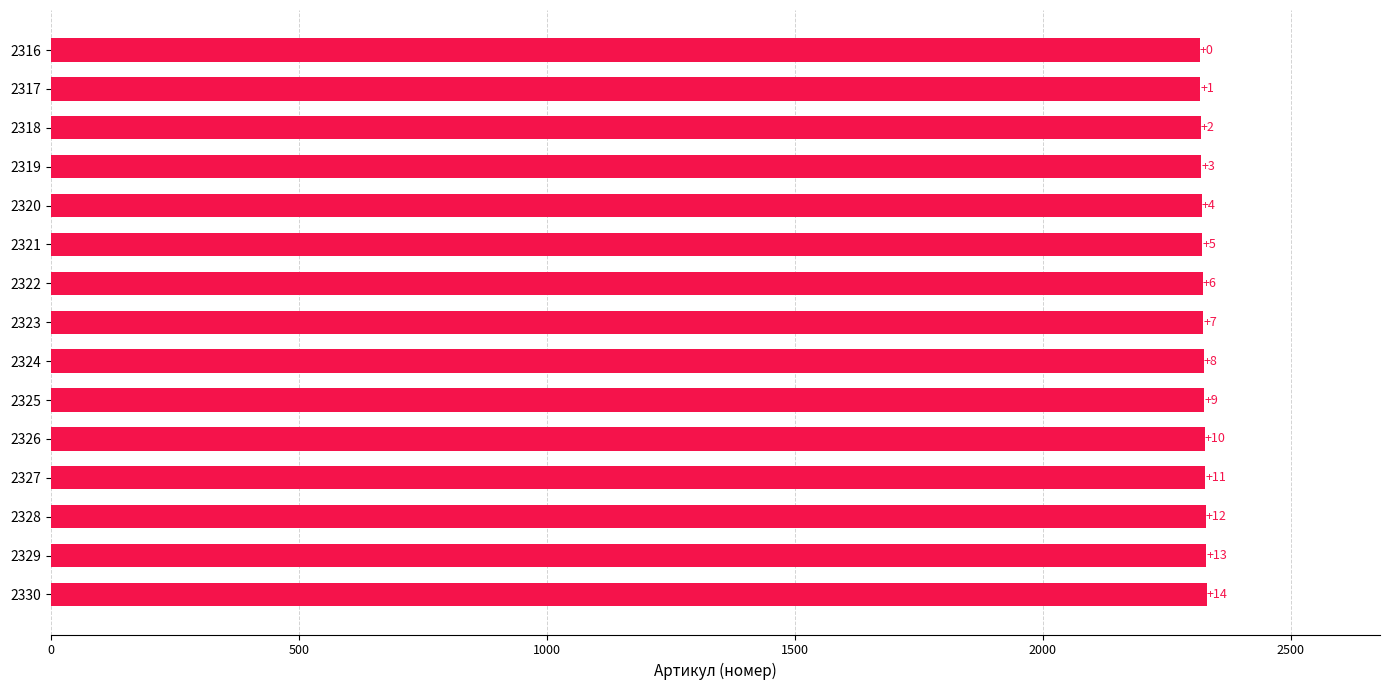

What is the average value?

2323